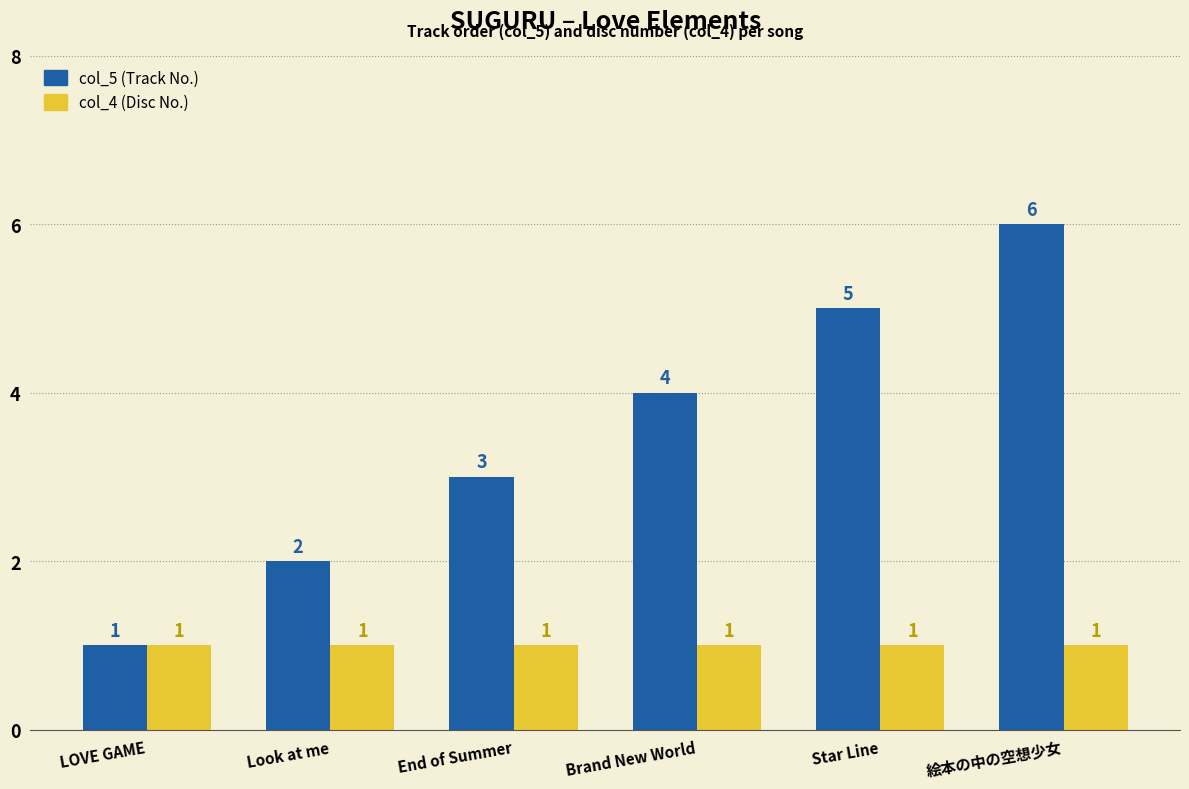

At which category does the chart reach its peak across all series?

絵本の中の空想少女